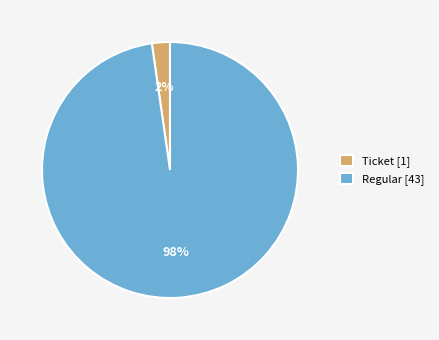

Count the number of slices in the pie.

2